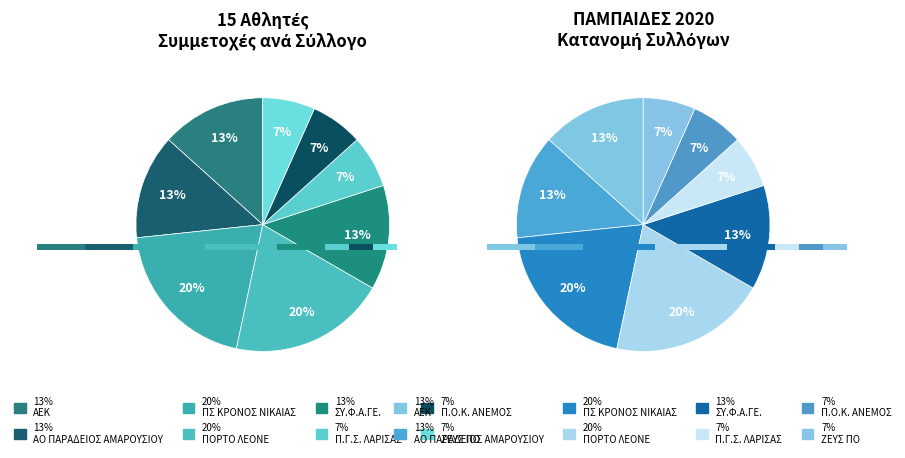

Which category has the biggest portion of the pie?

ΠΣ ΚΡΟΝΟΣ ΝΙΚΑΙΑΣ